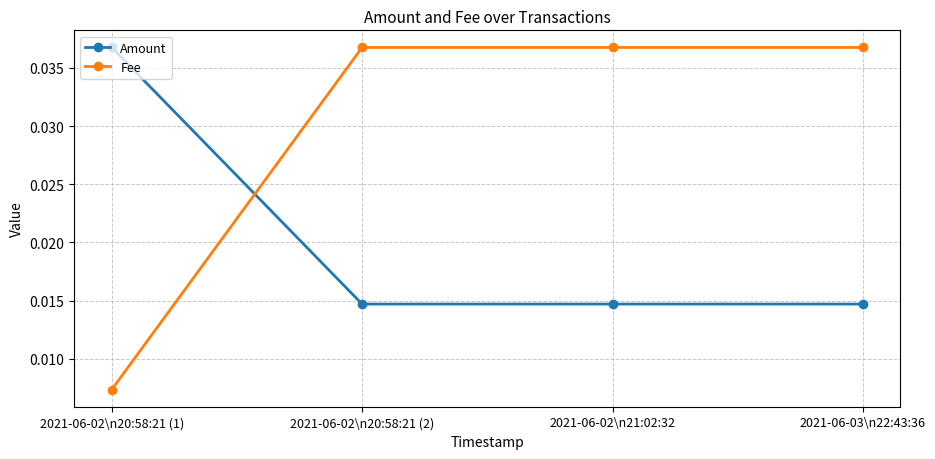

Which series ends up on top after the final intersection of Fee and Amount?

Fee